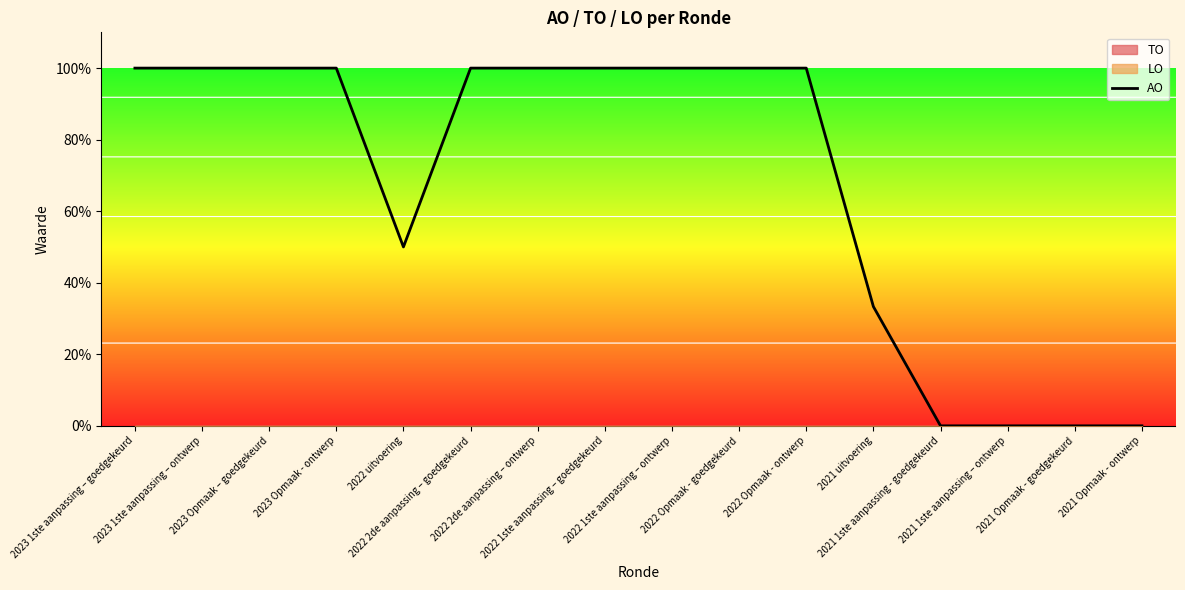

How many points are lower than both their immediate neighbors (excluding endpoints)?

1